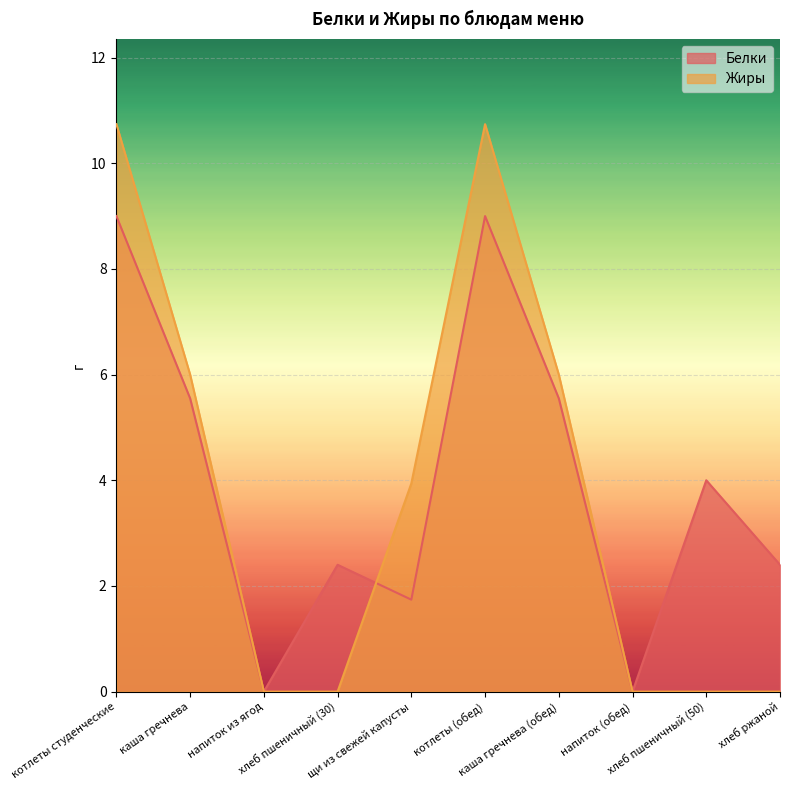

What is the greatest value displayed?

10.7